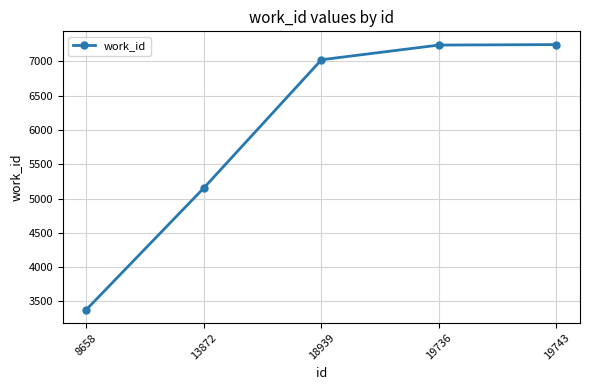

True or false: the data has more than 2 interior local peaks.

False